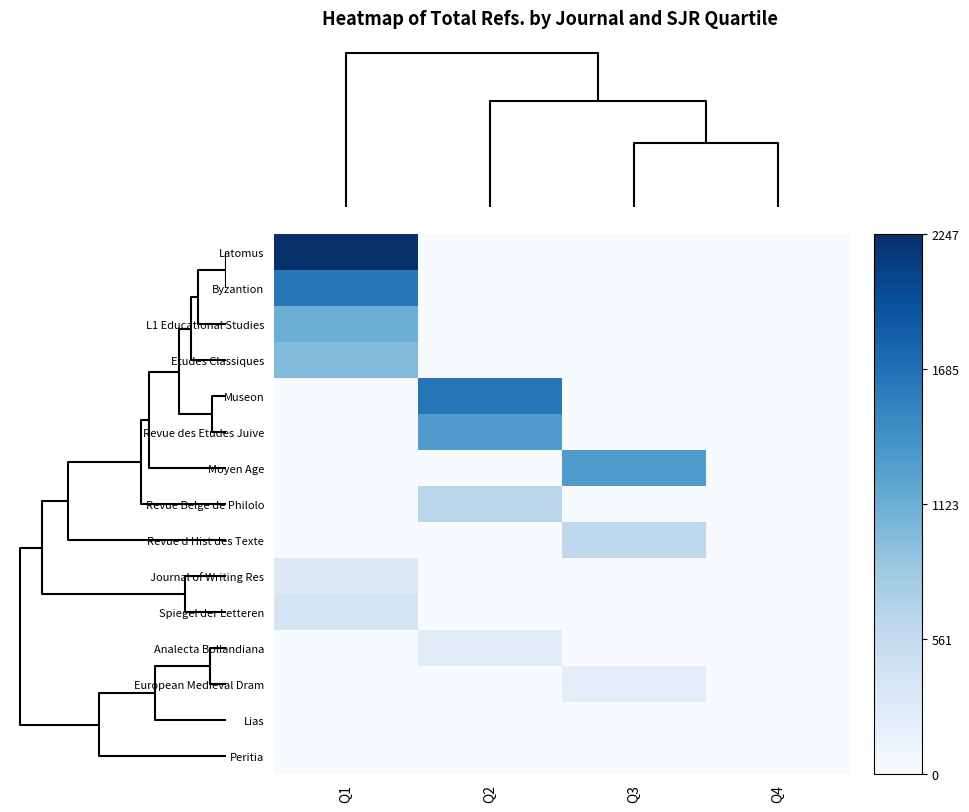

Rank the series by their maximum value, from lowest to highest.

Lias, Peritia, European Medieval Dram, Analecta Bollandiana, Journal of Writing Res, Spiegel der Letteren, Revue d Hist des Texte, Revue Belge de Philolo, Etudes Classiques, L1 Educational Studies, Revue des Etudes Juive, Moyen Age, Byzantion, Museon, Latomus